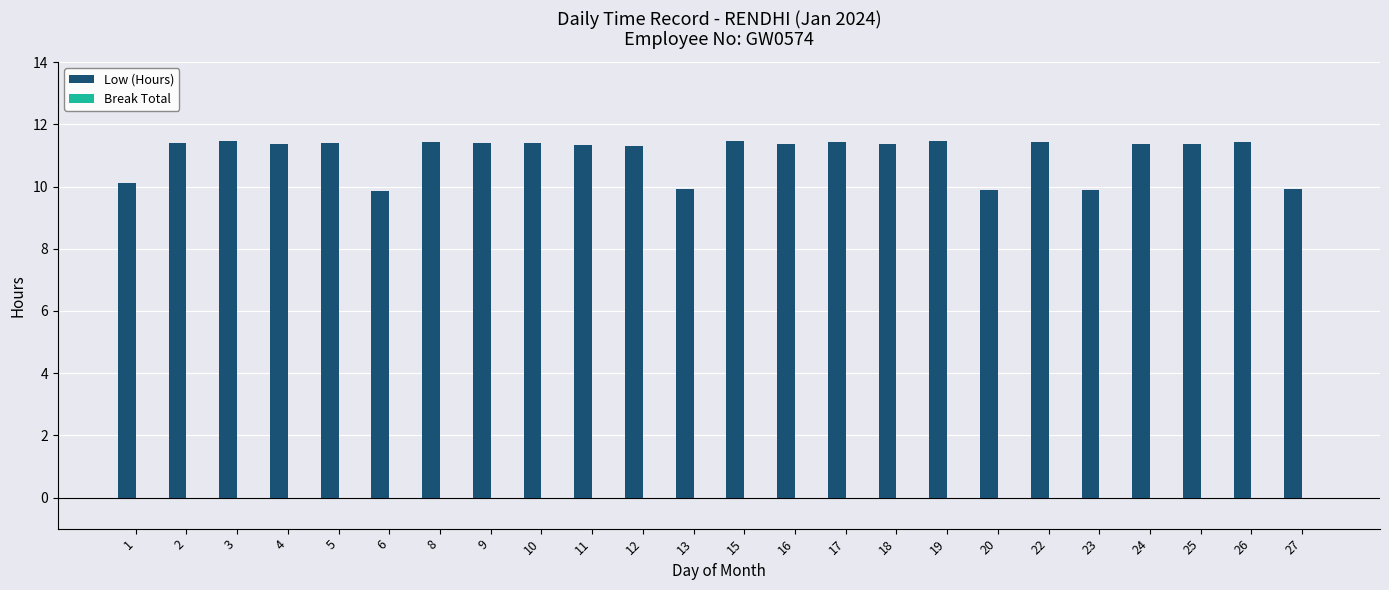

True or false: the data shows 15.4 at 24.

False